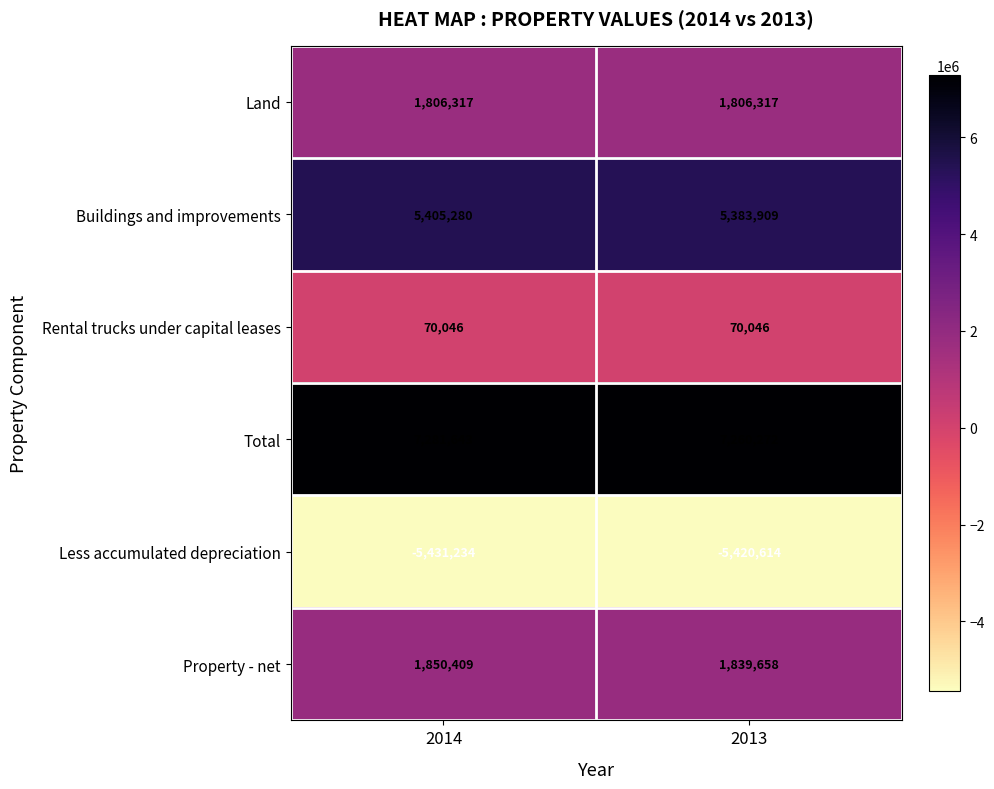

Reading right to left, transcribe all the data shown in this chart.

Land: 2013=1806317	2014=1806317
Buildings and improvements: 2013=5383909	2014=5405280
Rental trucks under capital leases: 2013=70046	2014=70046
Total: 2013=7260272	2014=7281643
Less accumulated depreciation: 2013=-5420614	2014=-5431234
Property - net: 2013=1839658	2014=1850409